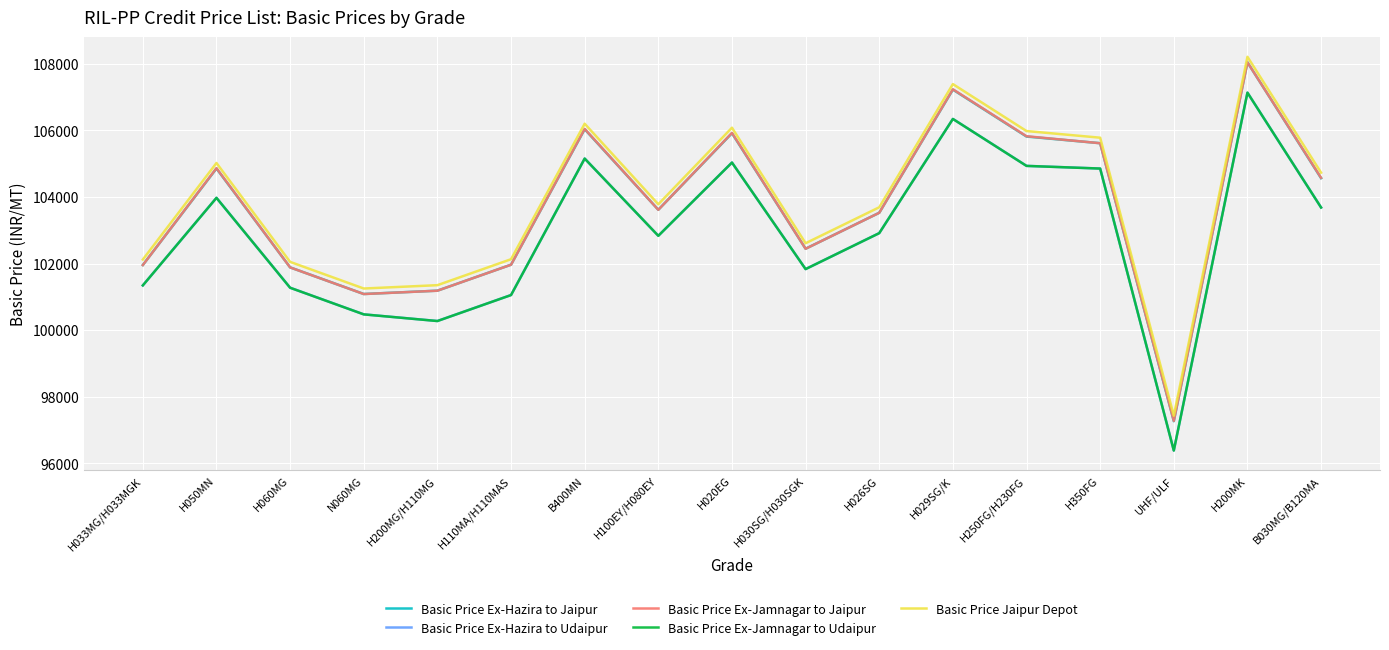

The Basic Price Ex-Jamnagar to Udaipur series shows 54313 at H020EG. True or false?

False